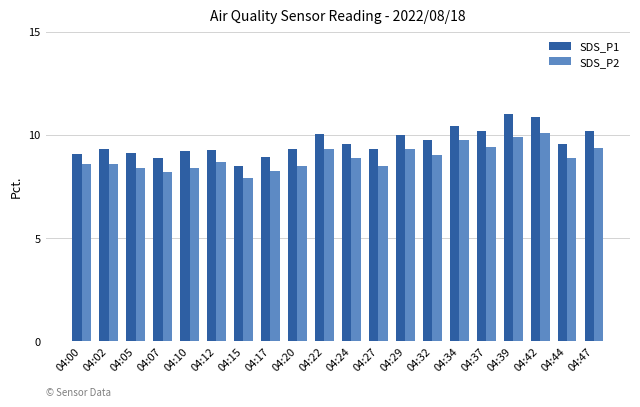

List the series in order of their peak value, lowest first.

SDS_P2, SDS_P1